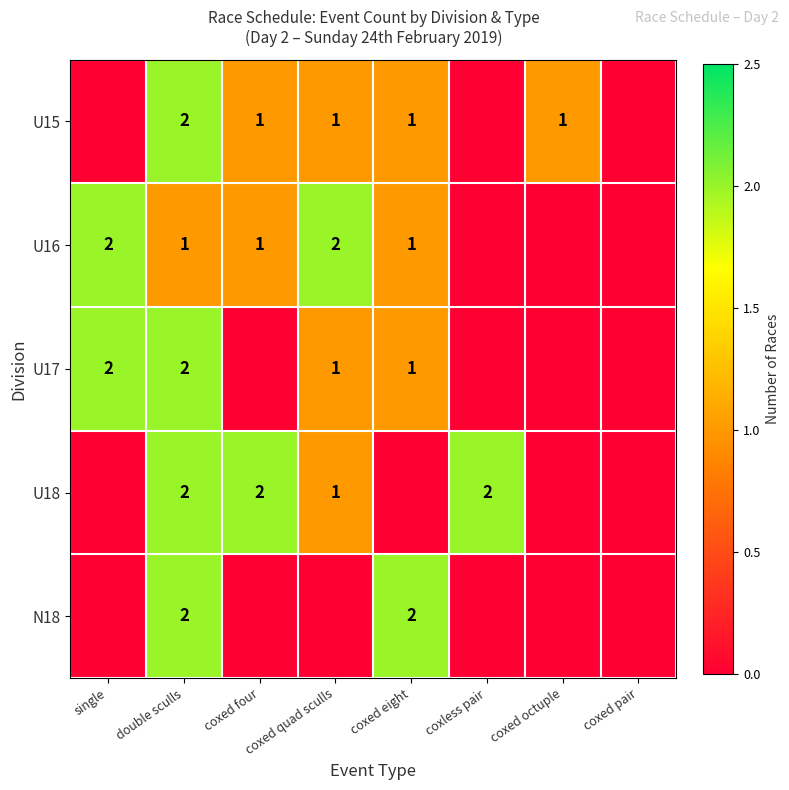

How many categories are shown in the chart?

8